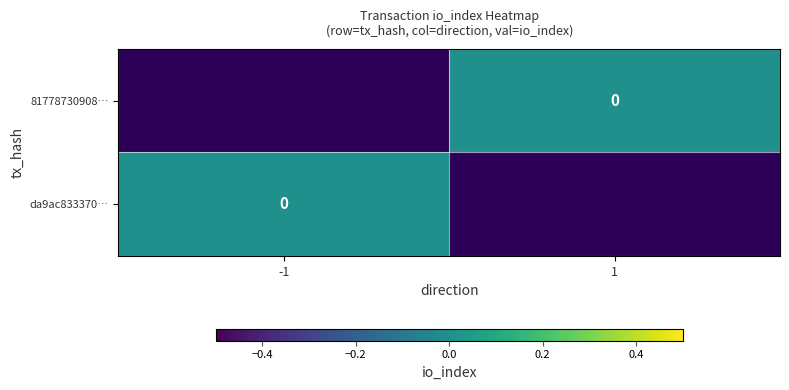

Is the value of da9ac833370… at 1 greater than the value of 81778730908… at -1?

No